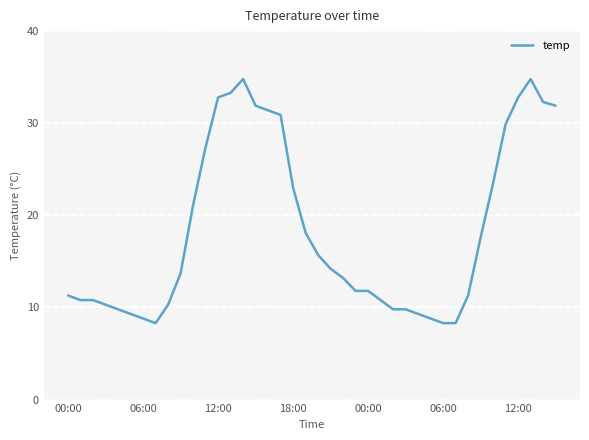

What is the average value?

18.4